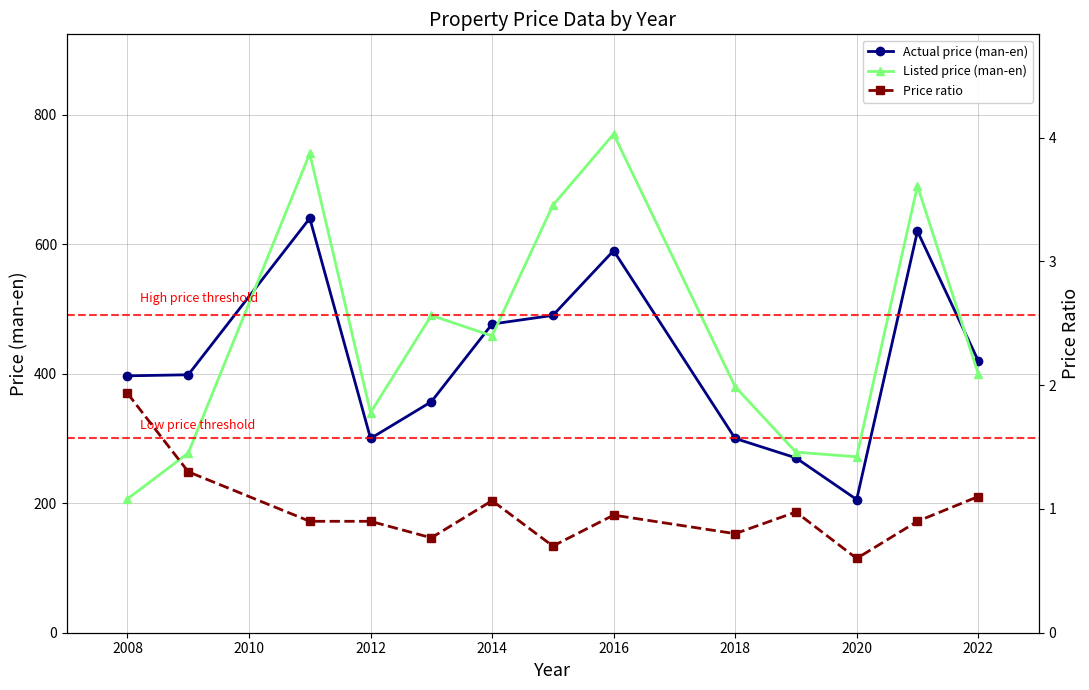

How many interior local peaks does the Actual price (man-en) series have?

3